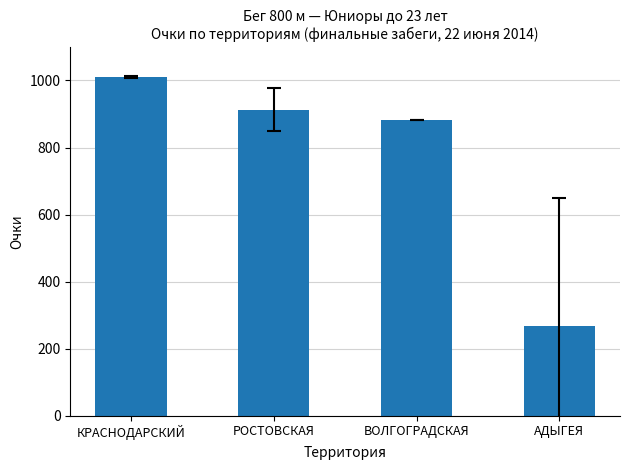

List the labels in order of value, largest first.

КРАСНОДАРСКИЙ, РОСТОВСКАЯ, ВОЛГОГРАДСКАЯ, АДЫГЕЯ